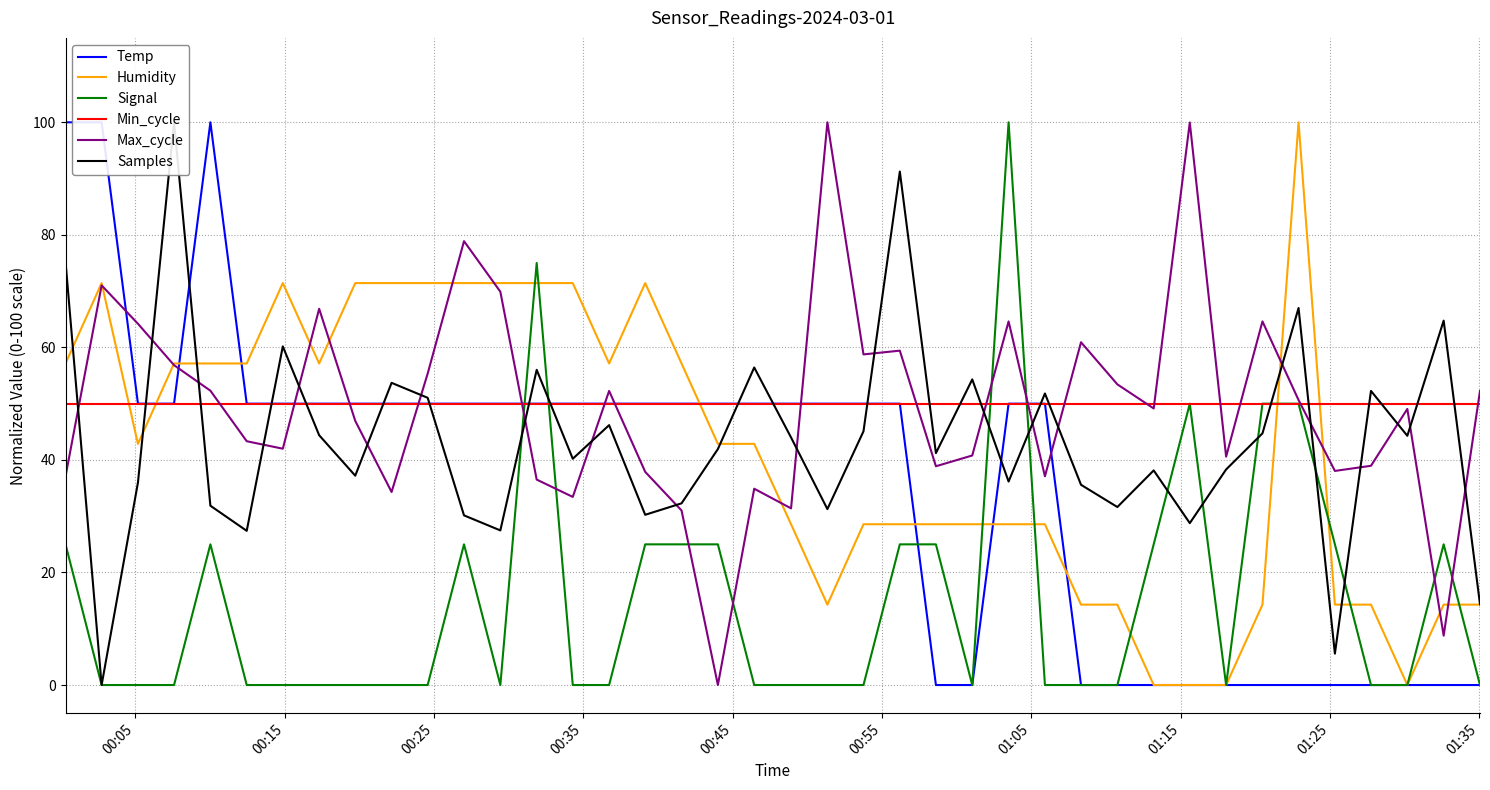

How many series are shown in this chart?

6